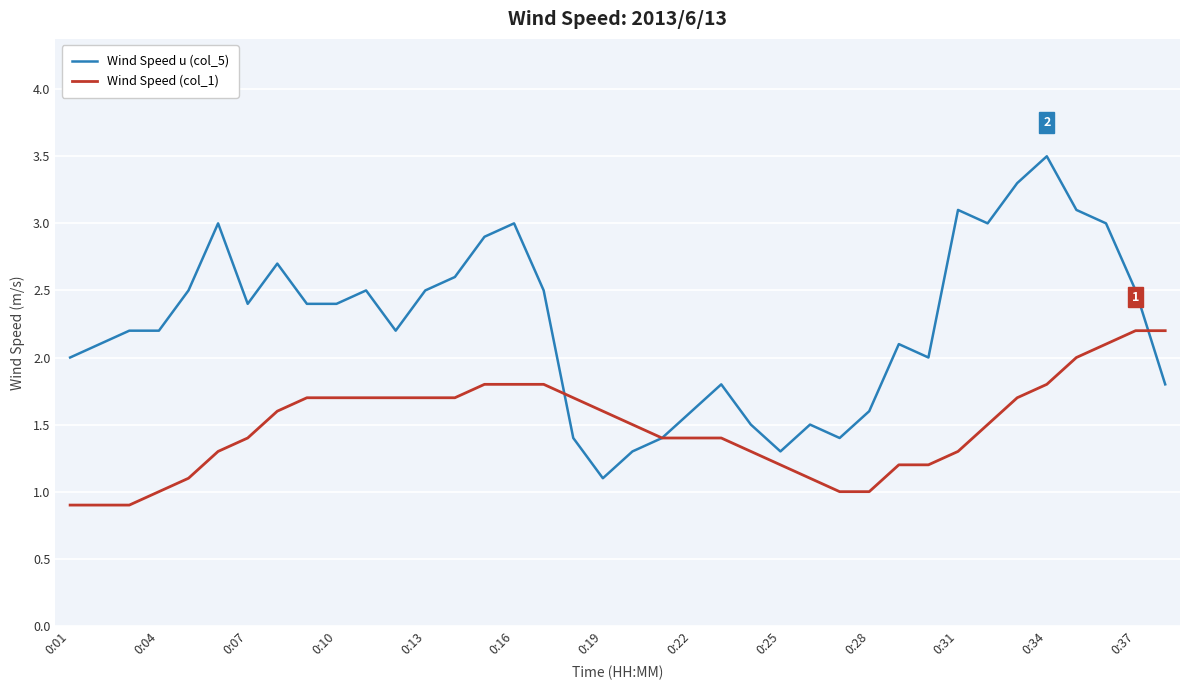

After their last crossing, which series has the higher values: Wind Speed u (col_5) or Wind Speed (col_1)?

Wind Speed (col_1)